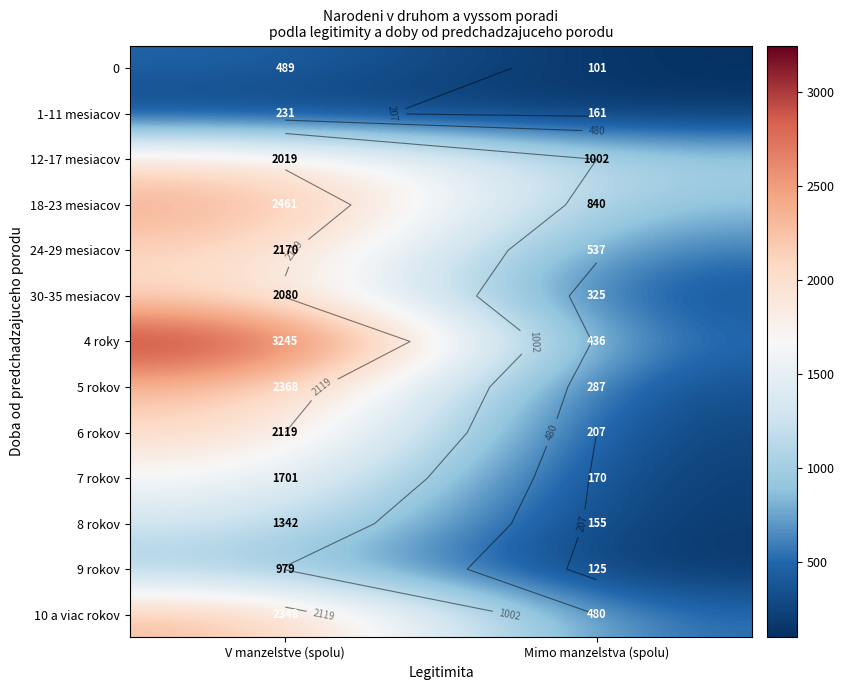

At Mimo manzelstva (spolu), list the series in order from smallest to largest.

0, 9 rokov, 8 rokov, 1-11 mesiacov, 7 rokov, 6 rokov, 5 rokov, 30-35 mesiacov, 4 roky, 10 a viac rokov, 24-29 mesiacov, 18-23 mesiacov, 12-17 mesiacov